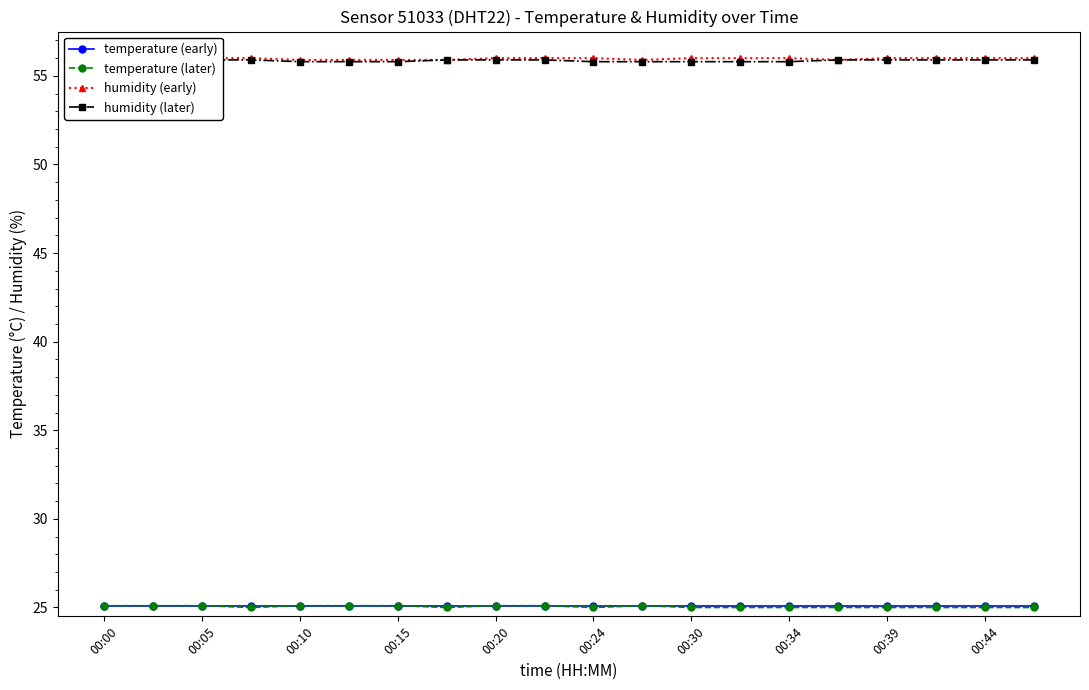

True or false: temperature (early) has a value of 17.2 at 00:39.

False